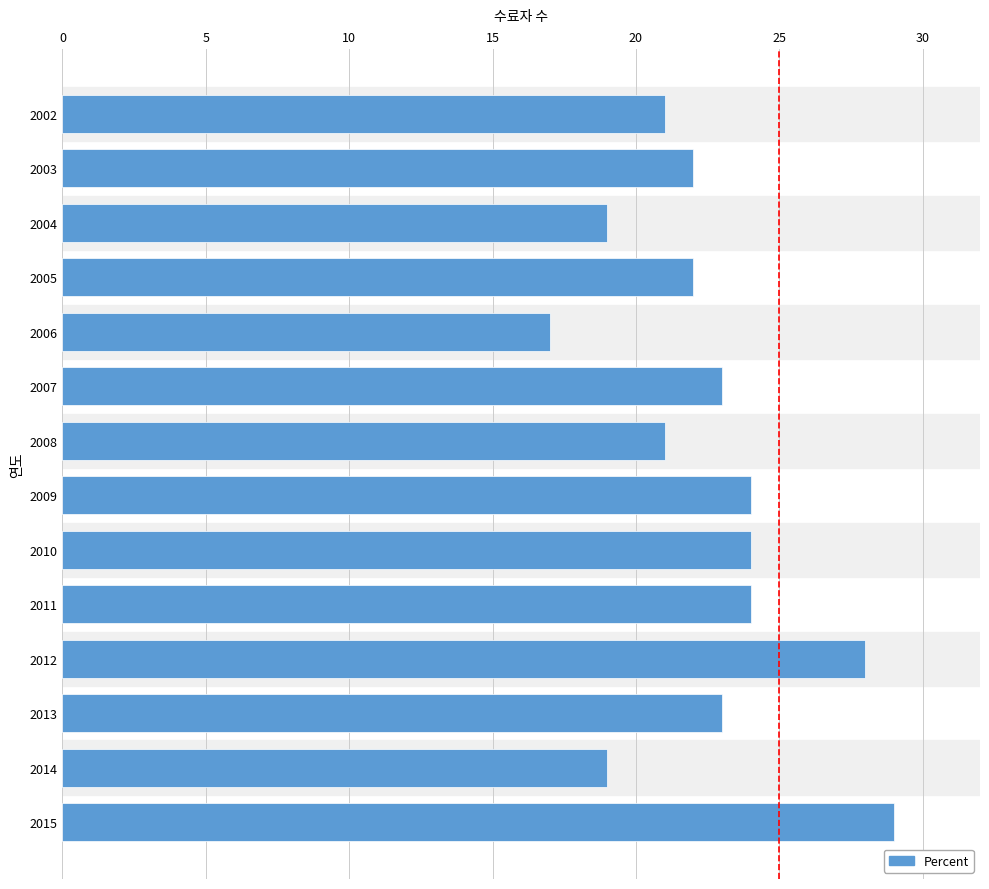

Is it true that the value at 2002 is 36?

False